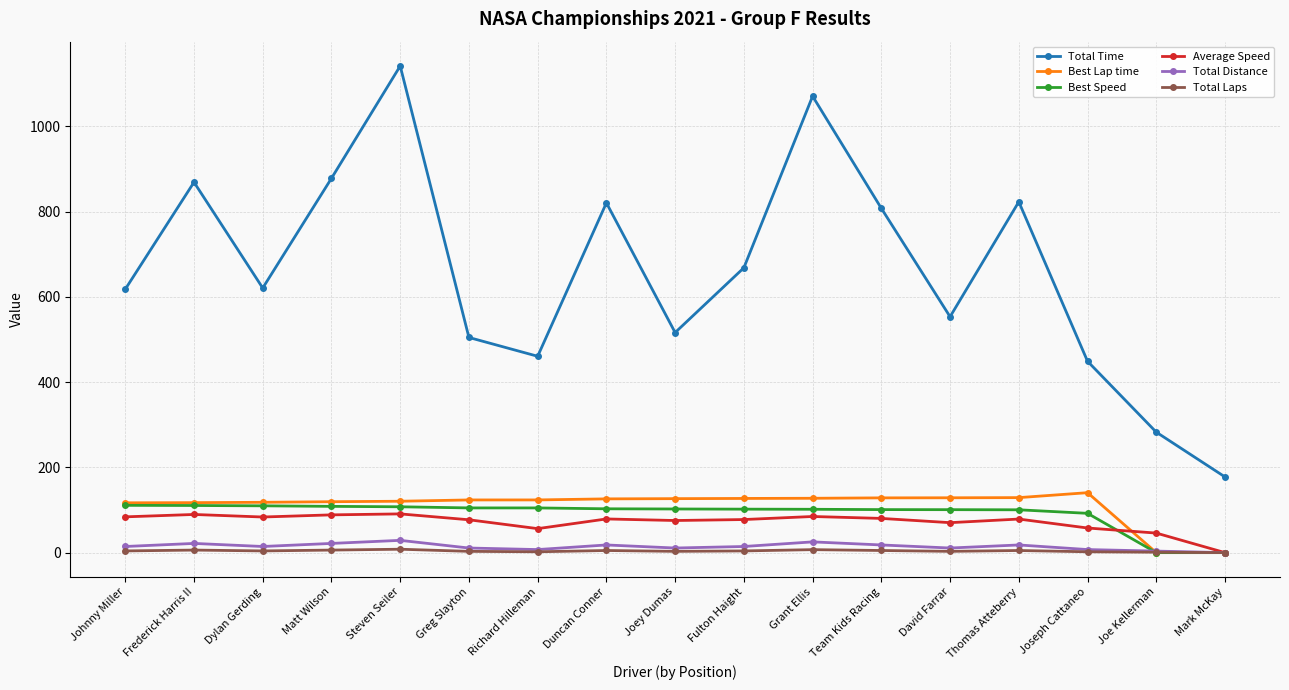

Where does the Total Time series first go above 620?

Frederick Harris II